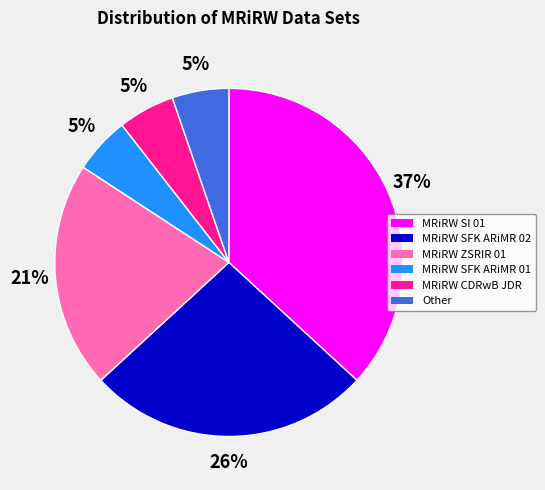

To the nearest percent, what portion does MRiRW SFK ARiMR 02 represent?

26%